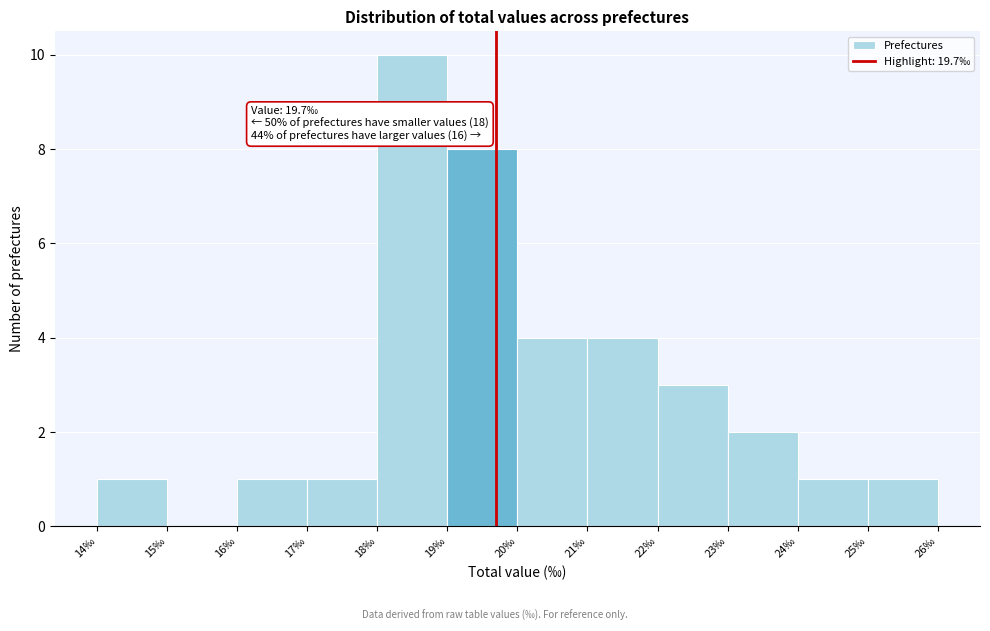

Which range on the x-axis has the tallest bar?

18 to 19